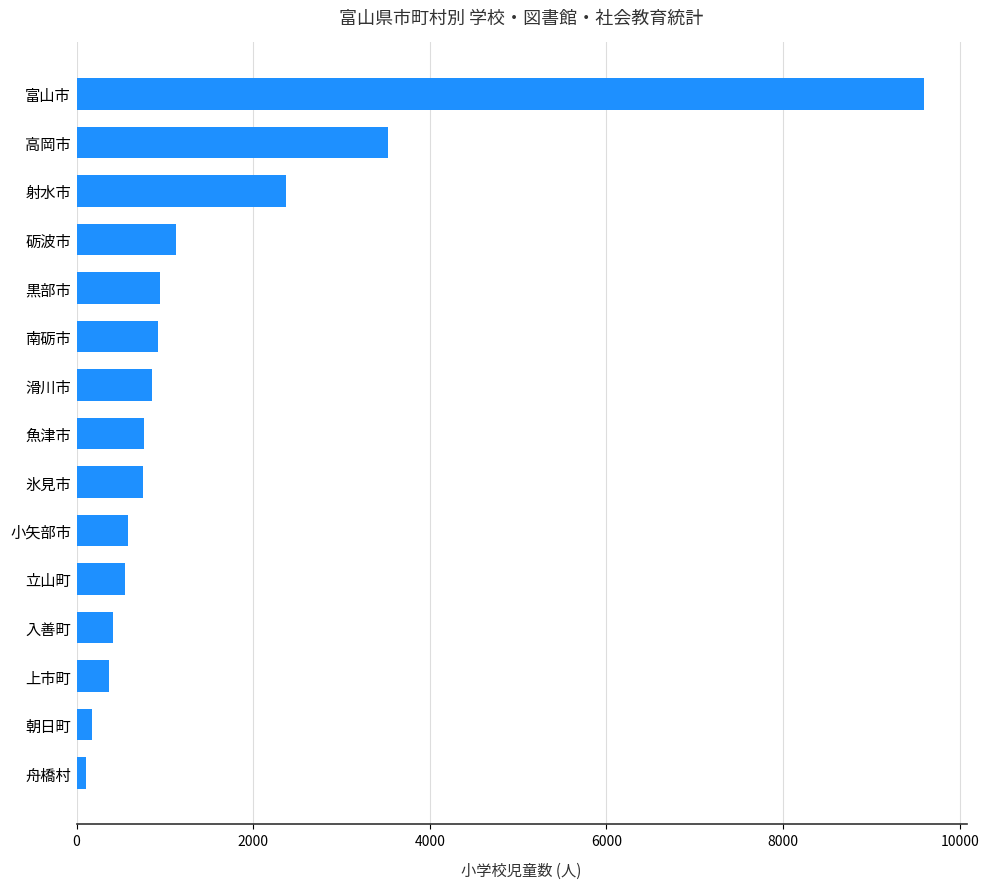

What is the sum of all values?

23064